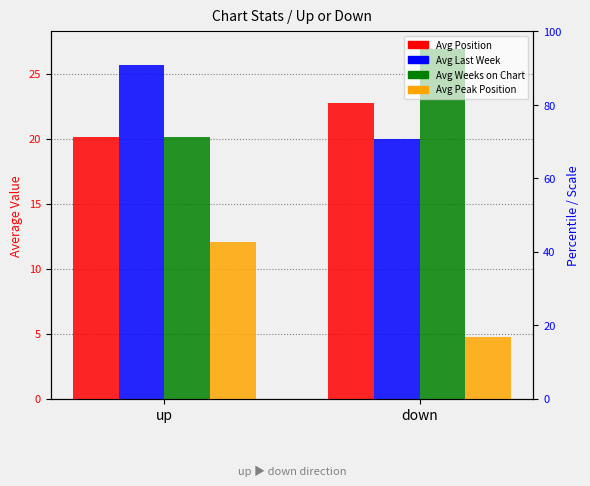

Rank the categories by Avg Position value from lowest to highest.

up, down